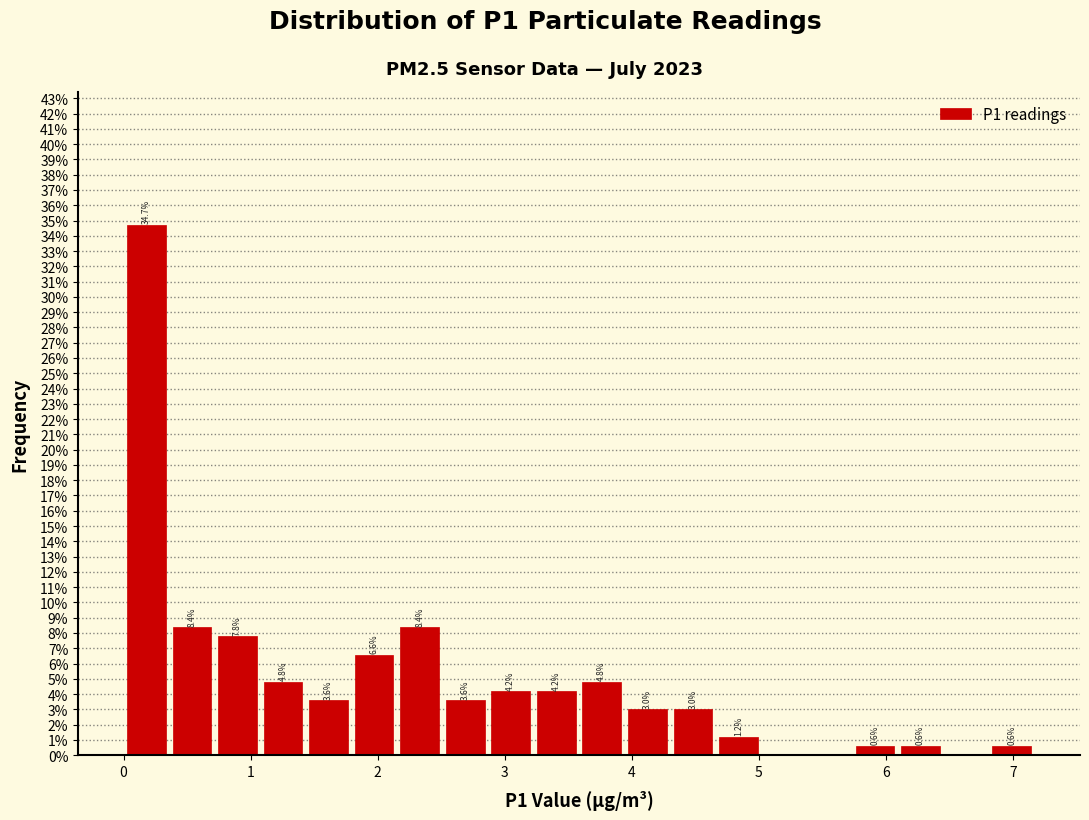

Read against the x-axis, roughly where is the centre of the tallest bar?

0.2